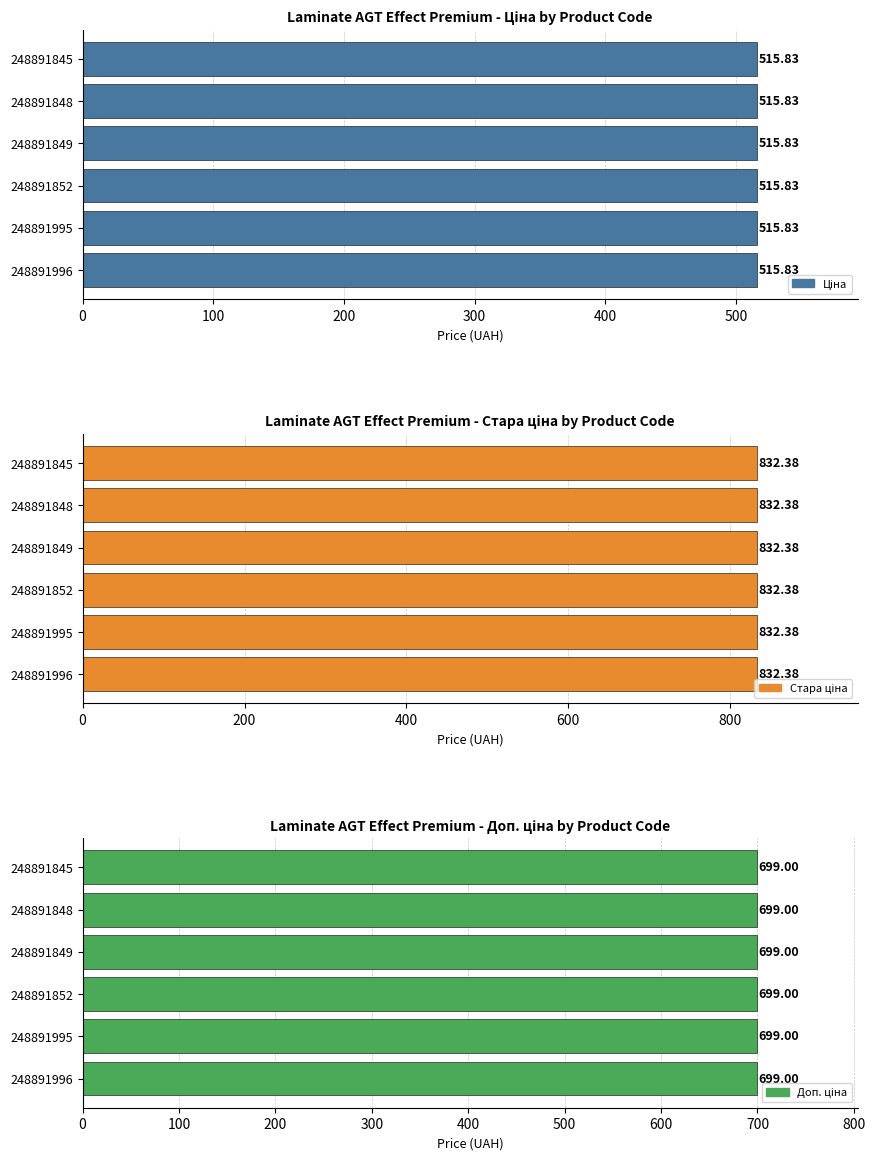

Is it true that Ціна equals 758.4 at 248891996?

False